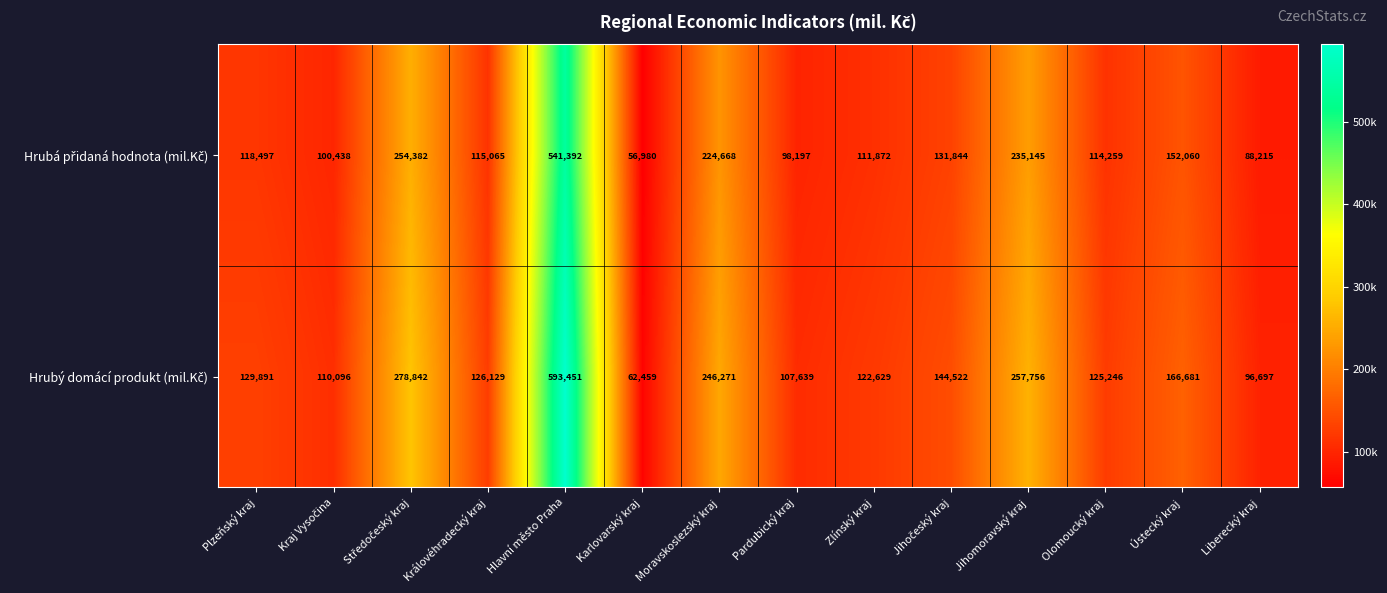

What is the spread (max minus min) of values at Ústecký kraj?

14621